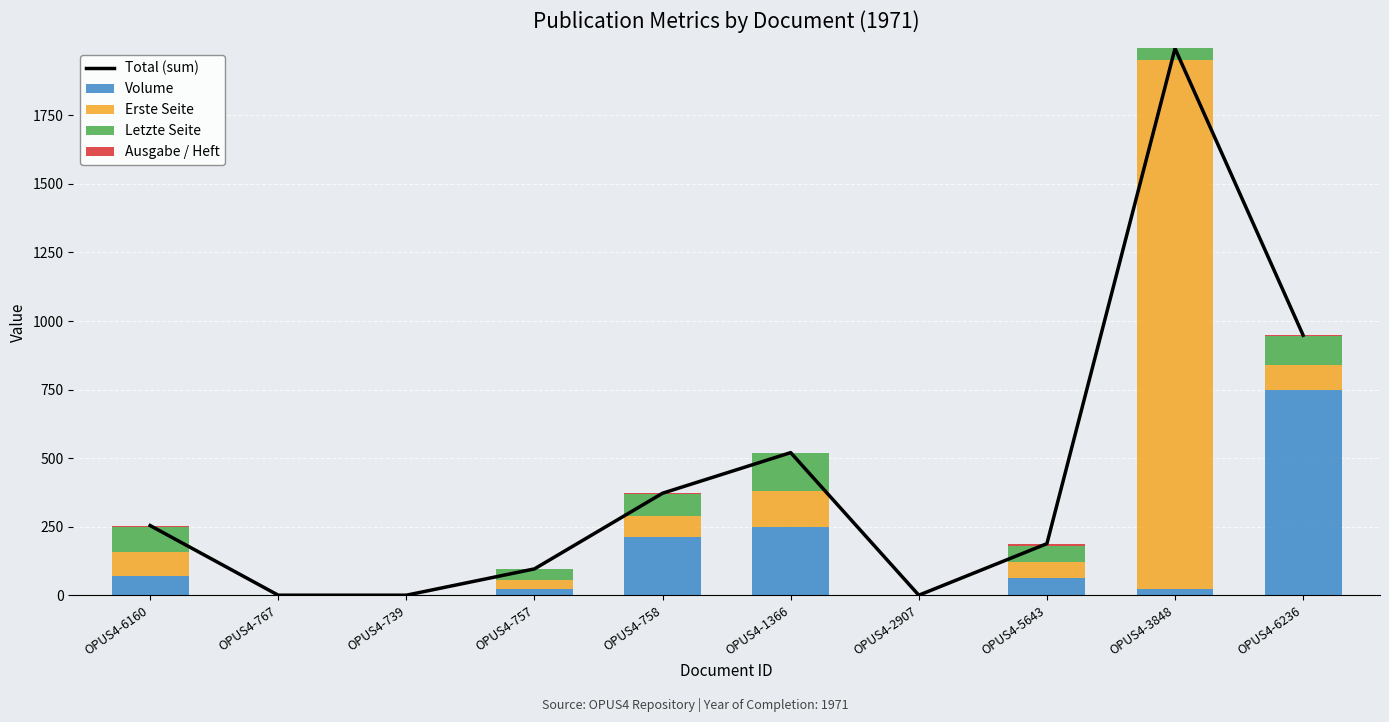

Read the Total (sum) value at OPUS4-757, to the nearest 10.

100